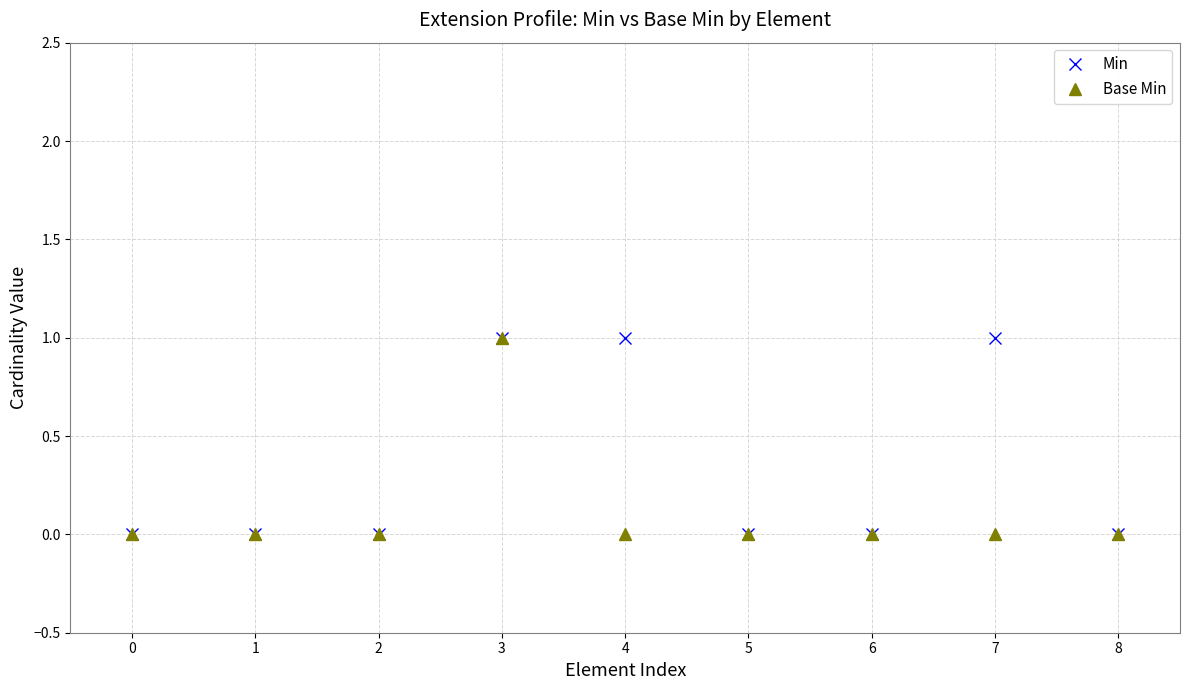

Reading left to right, transcribe all the data shown in this chart.

Min: 0=0	1=0	2=0	3=1	4=1	5=0	6=0	7=1	8=0
Base Min: 0=0	1=0	2=0	3=1	4=0	5=0	6=0	7=0	8=0